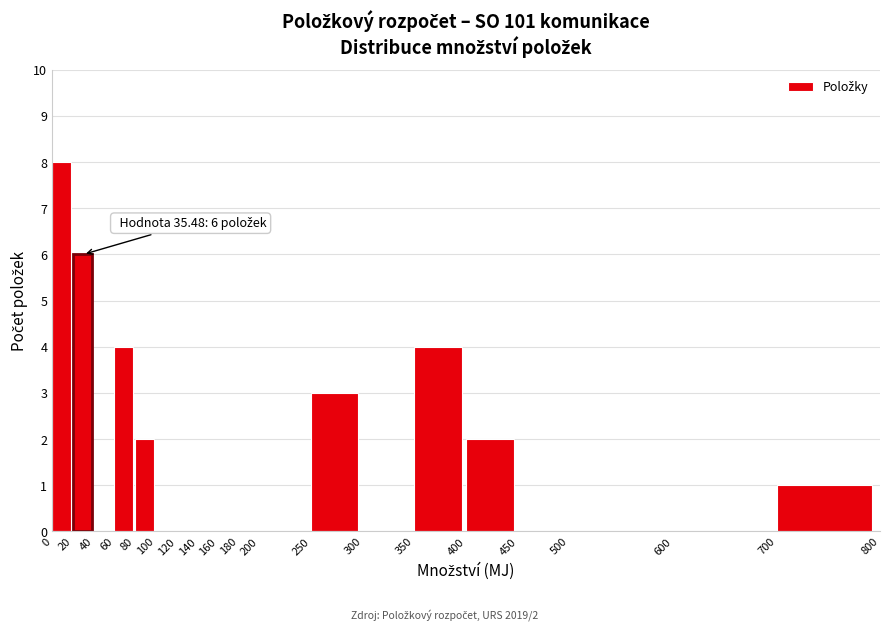

Which range on the x-axis has the tallest bar?

0 to 20